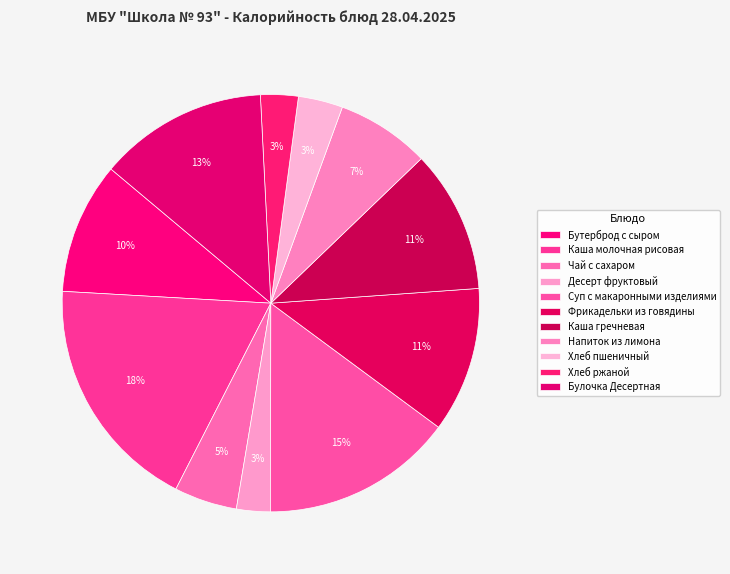

Is Напиток из лимона the majority of the pie?

No